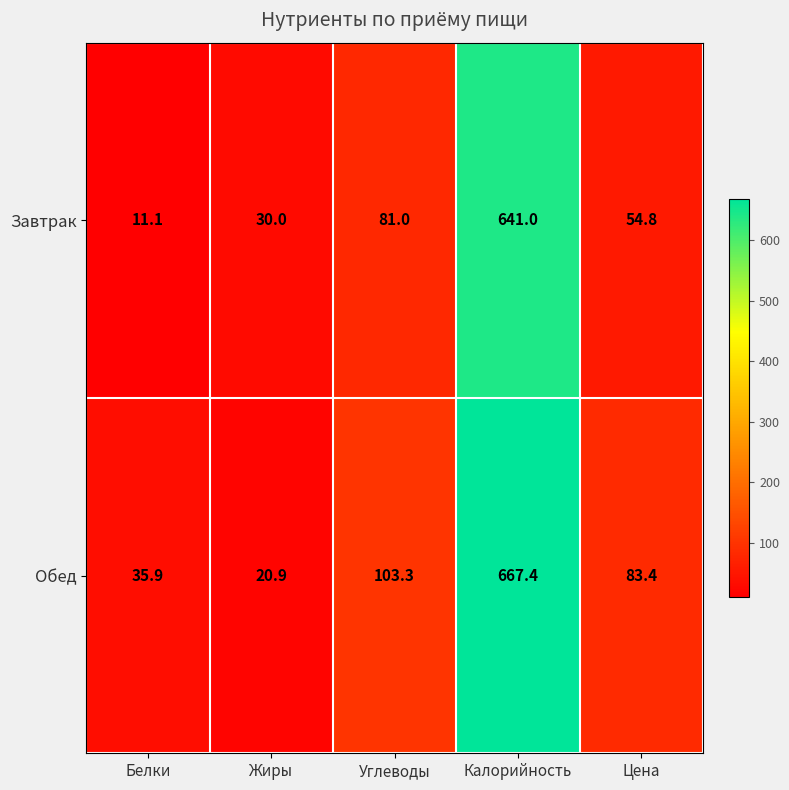

What is the sum of all Завтрак values?

817.9